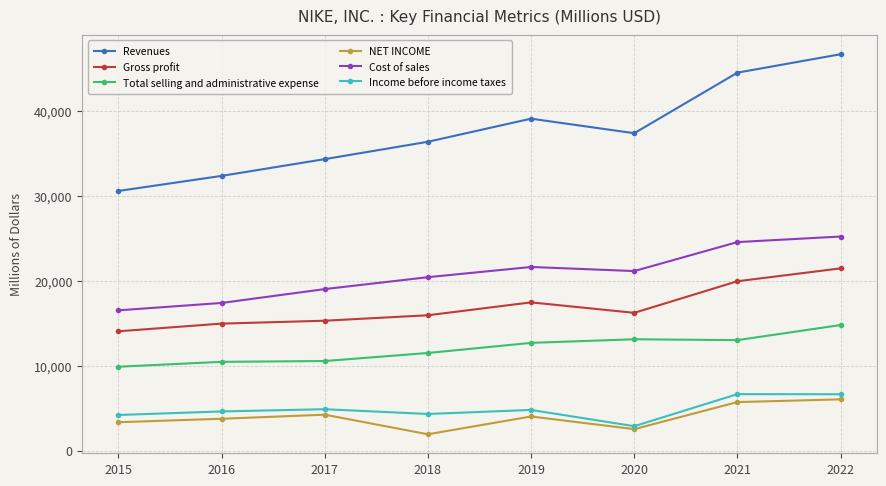

Is the value of Cost of sales at 2015 greater than the value of Total selling and administrative expense at 2020?

Yes